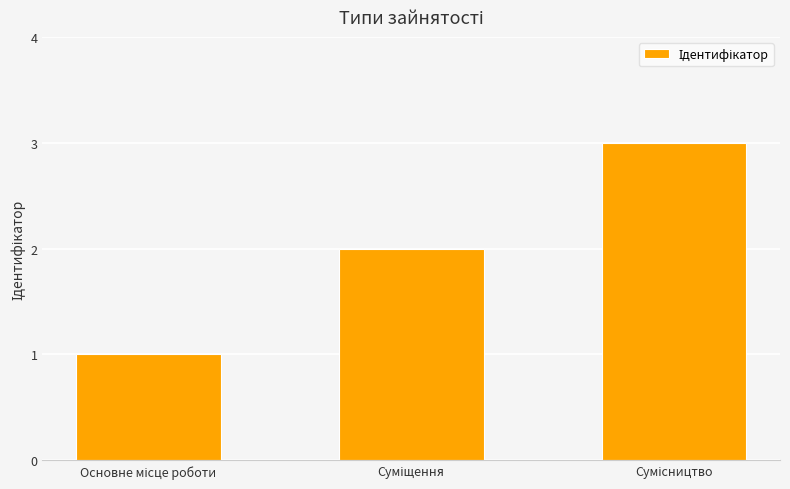

What is the sum of all values?

6